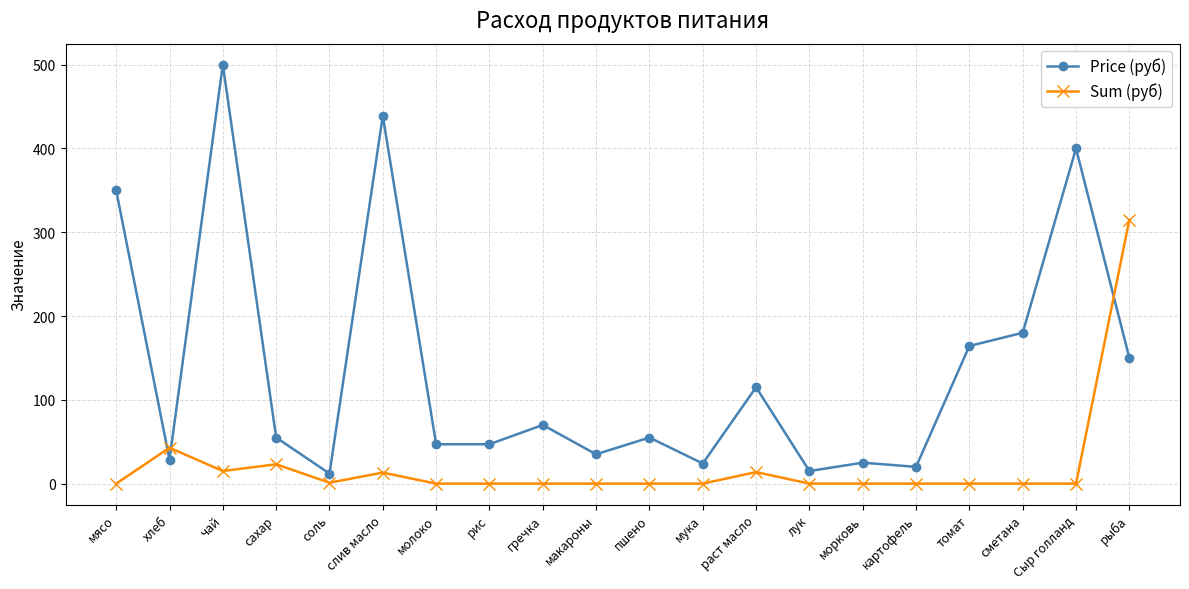

At which category does Sum (руб) reach its first local valley?

чай